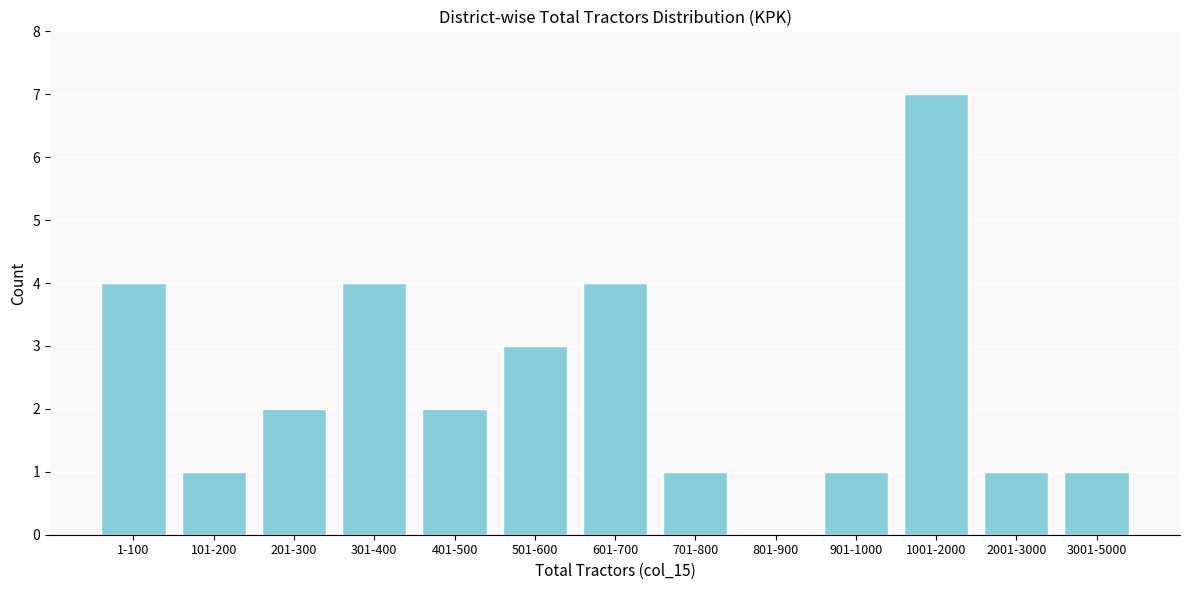

Reading left to right, transcribe all the data shown in this chart.

1-100=4	101-200=1	201-300=2	301-400=4	401-500=2	501-600=3	601-700=4	701-800=1	801-900=0	901-1000=1	1001-2000=7	2001-3000=1	3001-5000=1